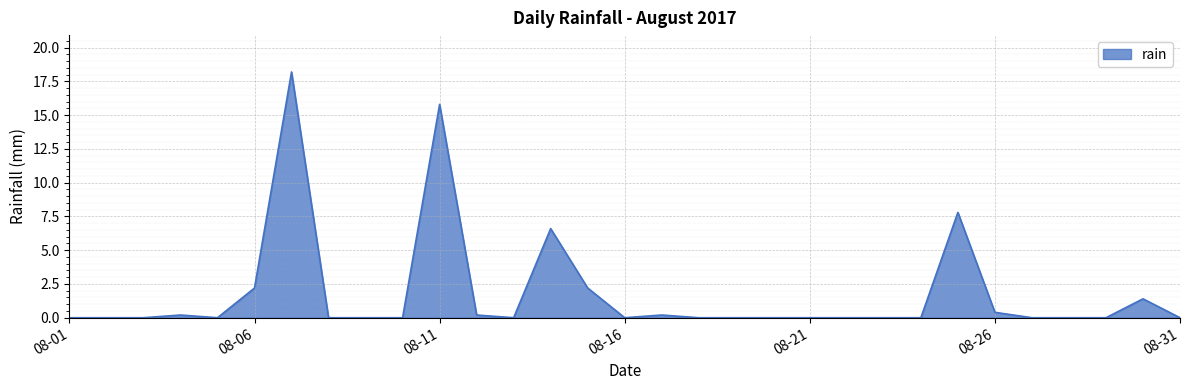

What is the difference between the second highest and minimum values?

15.8